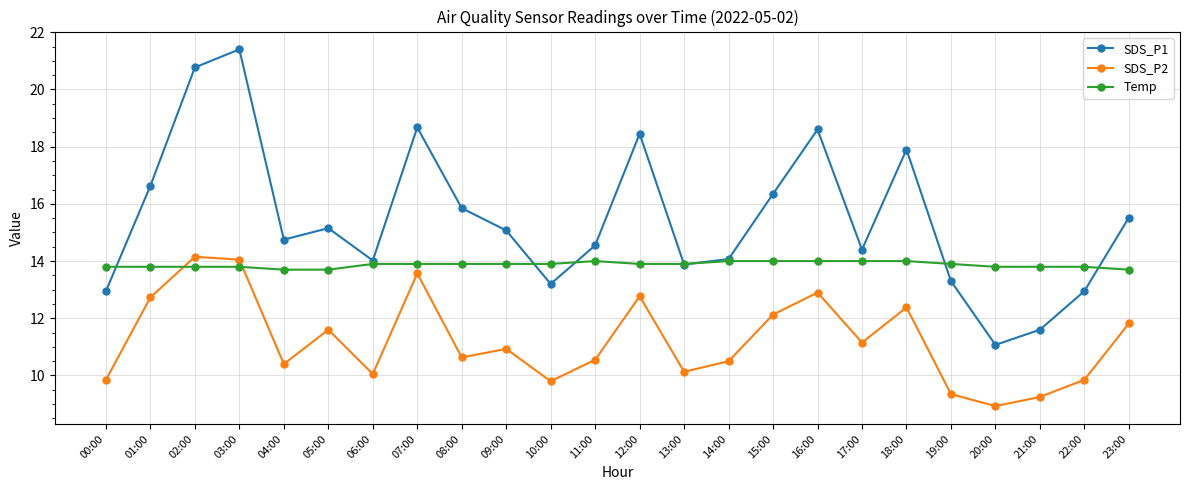

In SDS_P1, how many points are higher than both neighbors (excluding endpoints)?

6